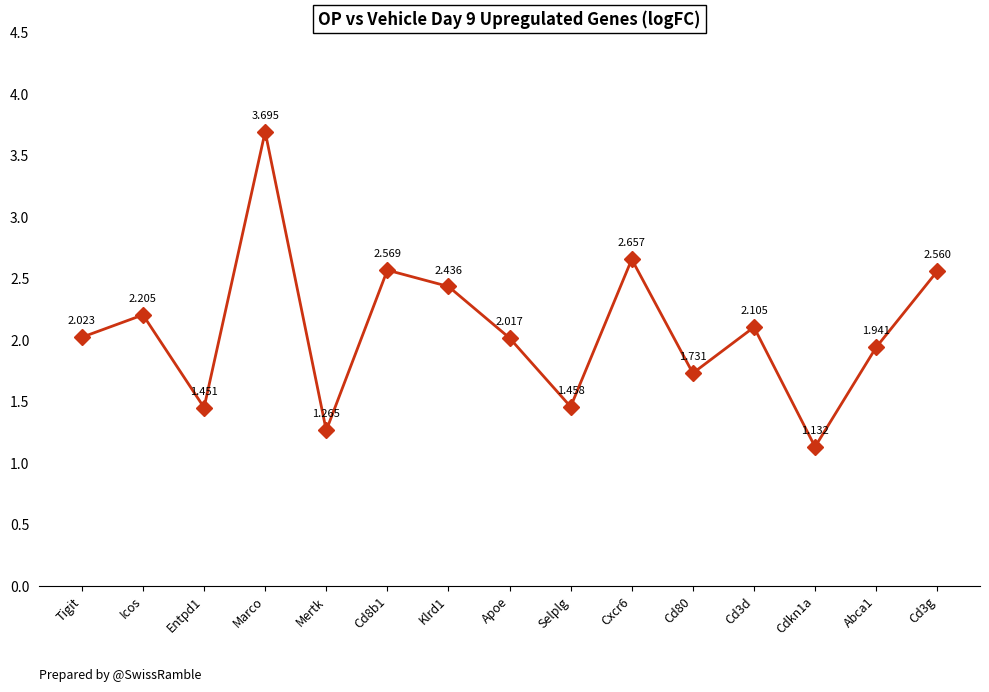

How many lines are shown in the chart?

1